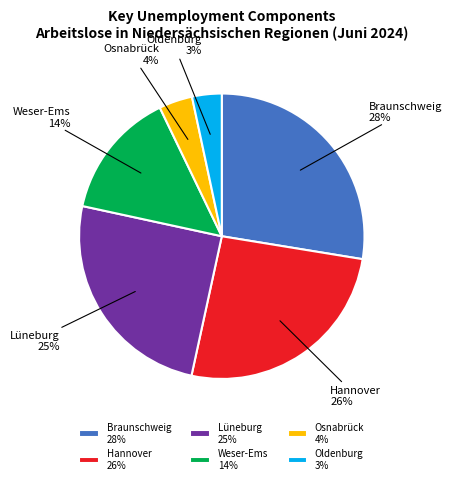

How many segments does this pie chart have?

6